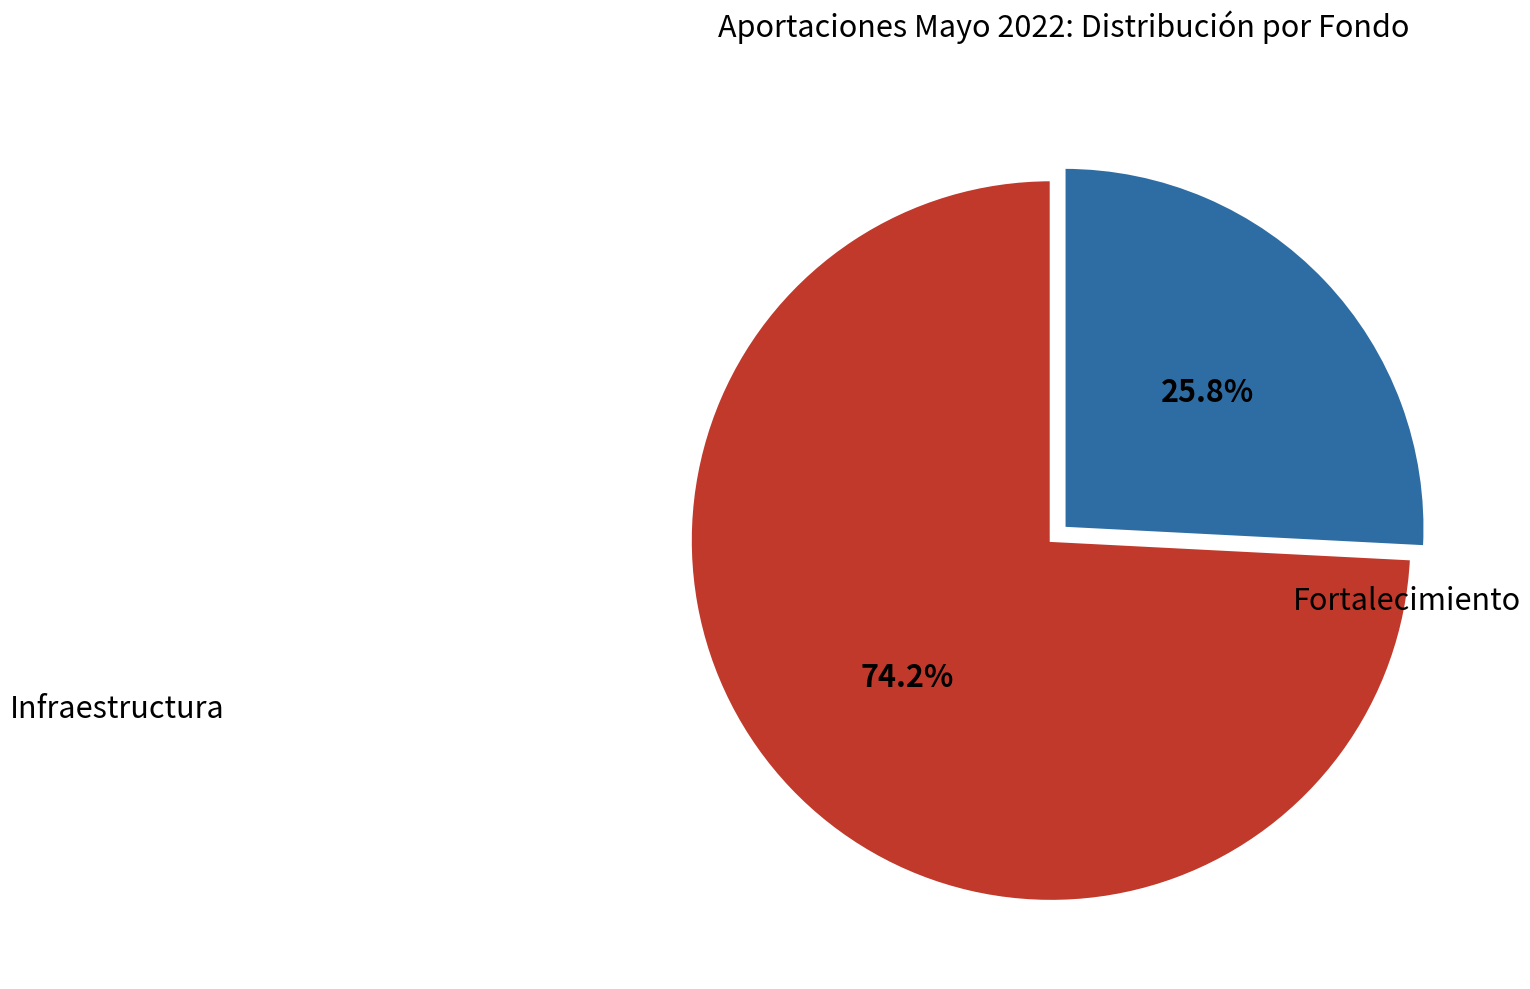

Which slice represents more than half of the pie?

Infraestructura